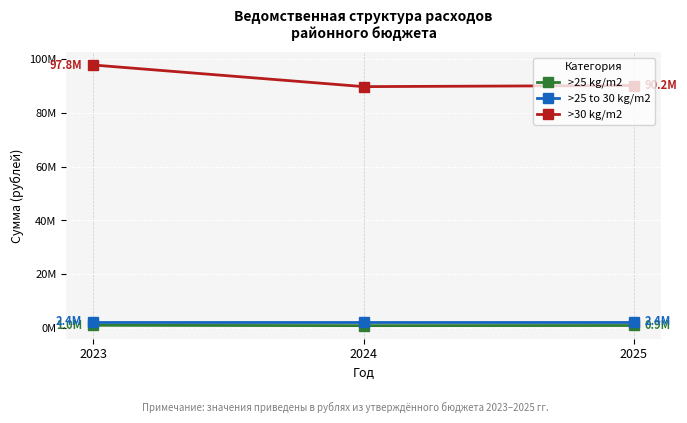

What is the difference between the maximum and second lowest values in the >30 kg/m2 series?

7624516.0